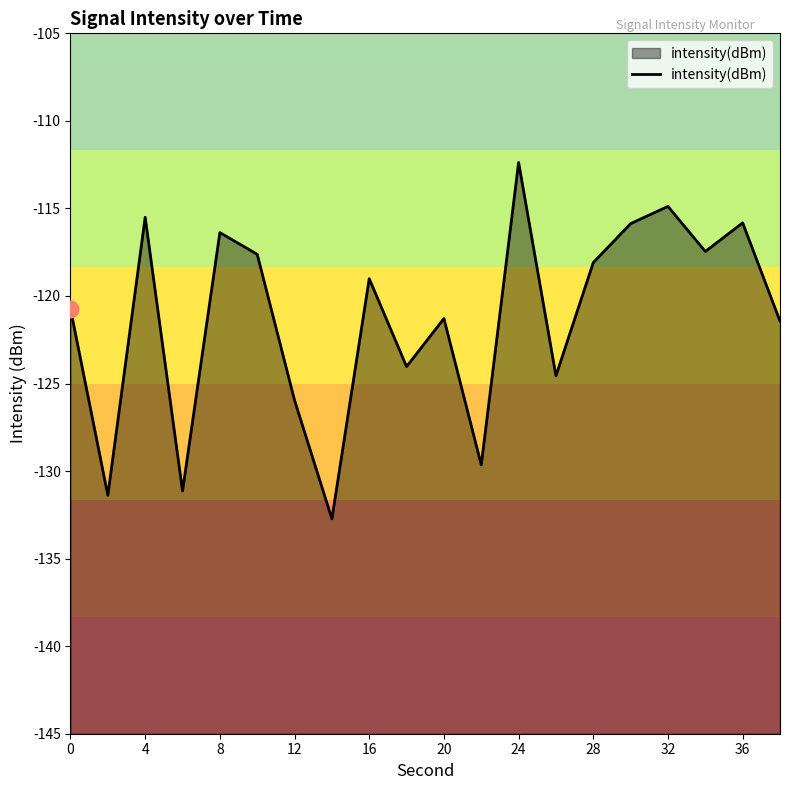

Where is the first local maximum?

4